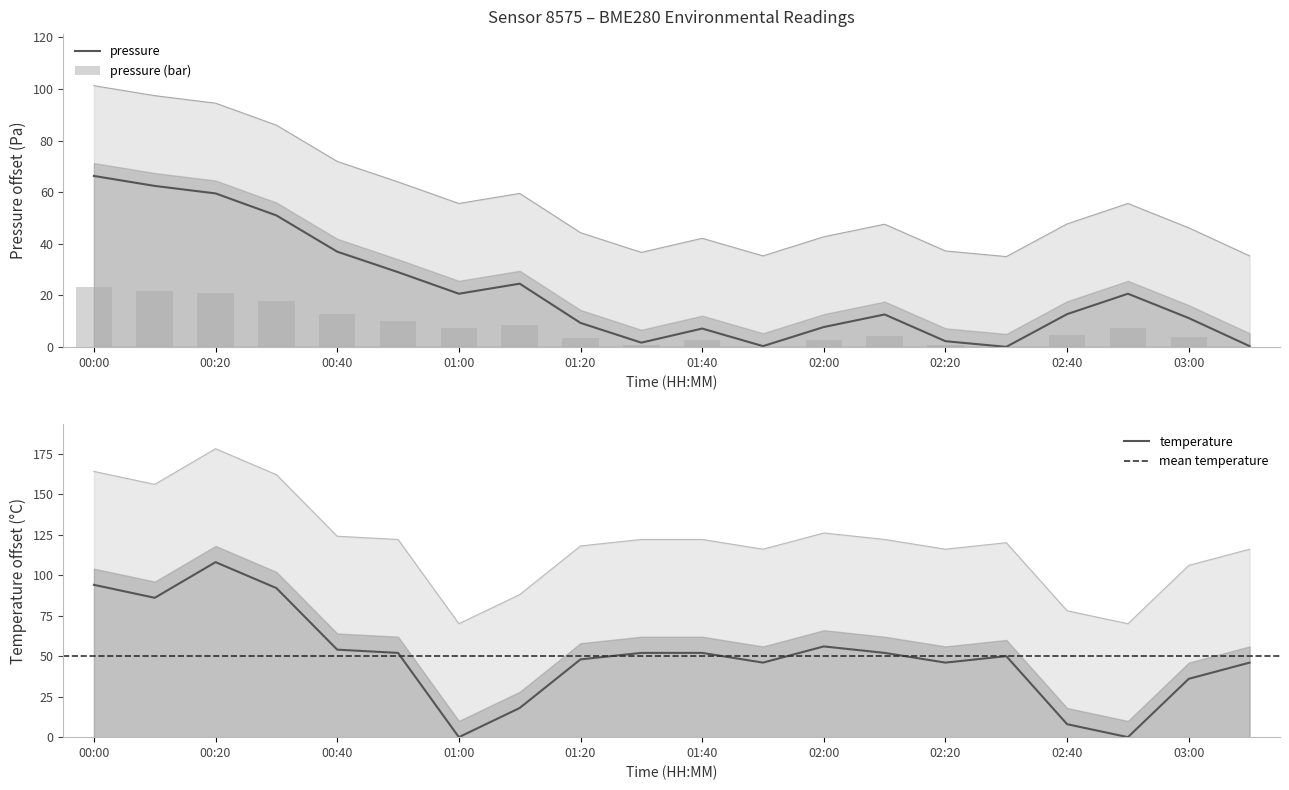

What position from the right is 02:50?

3